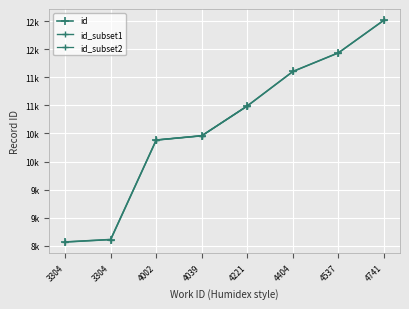

Is it true that the value at 4002 is 17815?

False